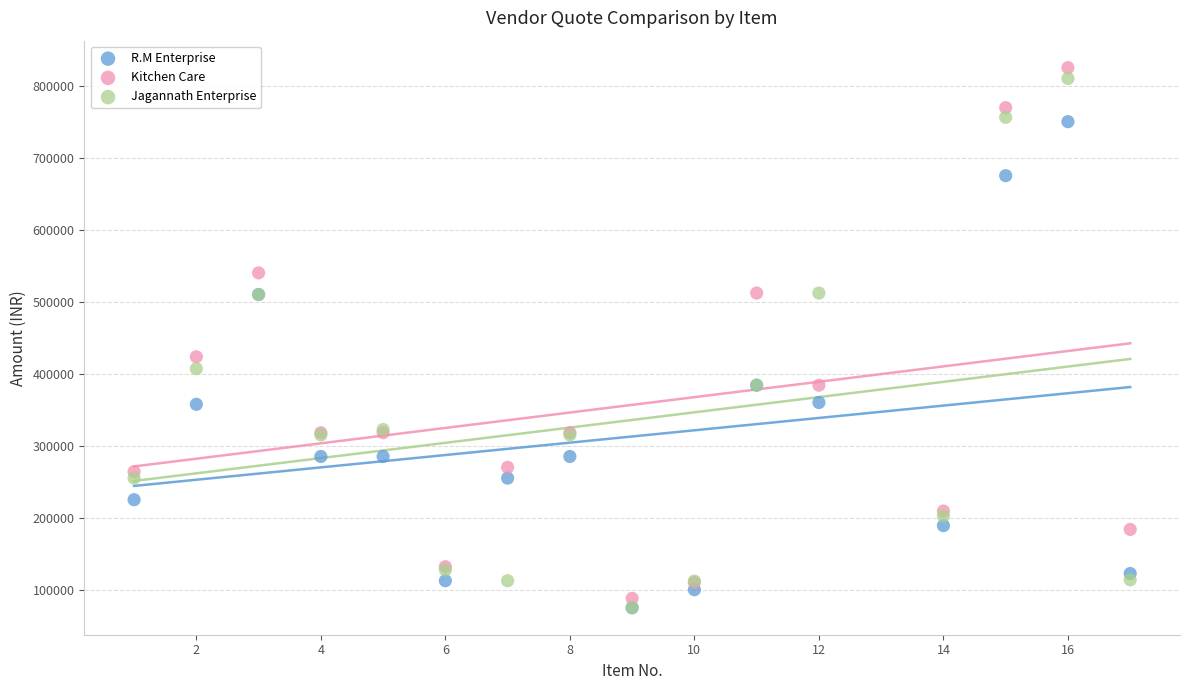

In the Kitchen Care series, what Y value is closest to 456500?

423500